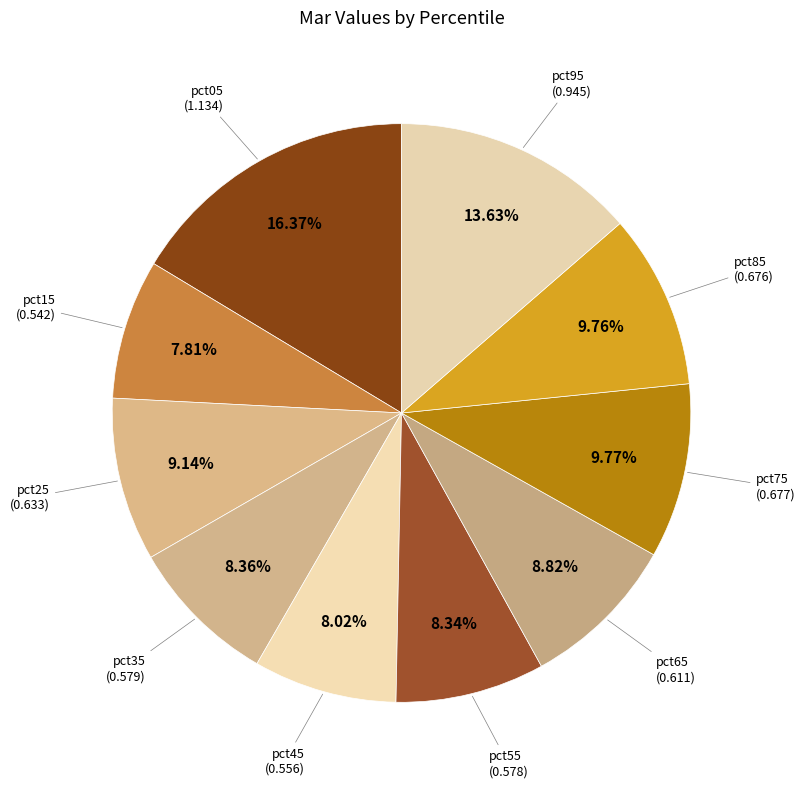

Count the number of slices in the pie.

10